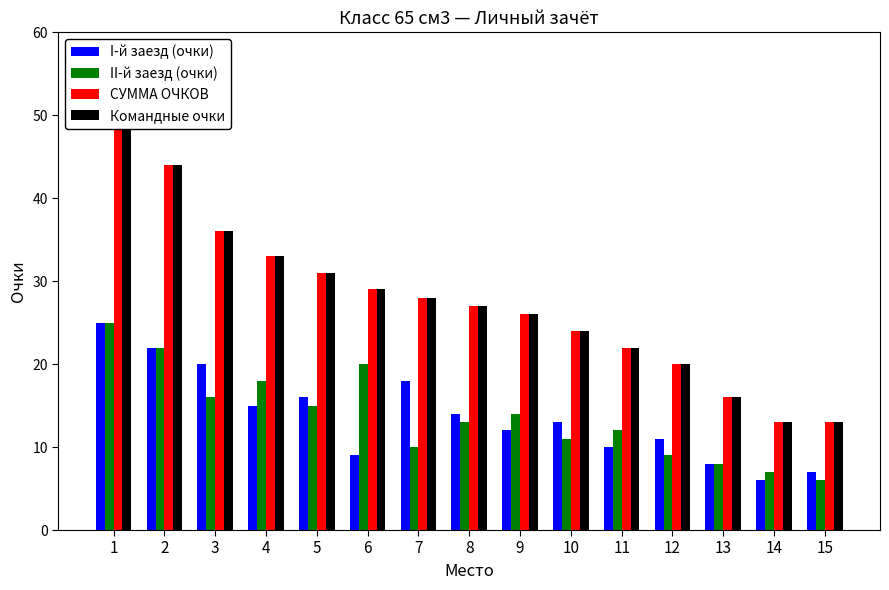

Reading left to right, what are all the values shown in this chart?

I-й заезд (очки): 1=25	2=22	3=20	4=15	5=16	6=9	7=18	8=14	9=12	10=13	11=10	12=11	13=8	14=6	15=7
II-й заезд (очки): 1=25	2=22	3=16	4=18	5=15	6=20	7=10	8=13	9=14	10=11	11=12	12=9	13=8	14=7	15=6
СУММА ОЧКОВ: 1=50	2=44	3=36	4=33	5=31	6=29	7=28	8=27	9=26	10=24	11=22	12=20	13=16	14=13	15=13
Командные очки: 1=50	2=44	3=36	4=33	5=31	6=29	7=28	8=27	9=26	10=24	11=22	12=20	13=16	14=13	15=13